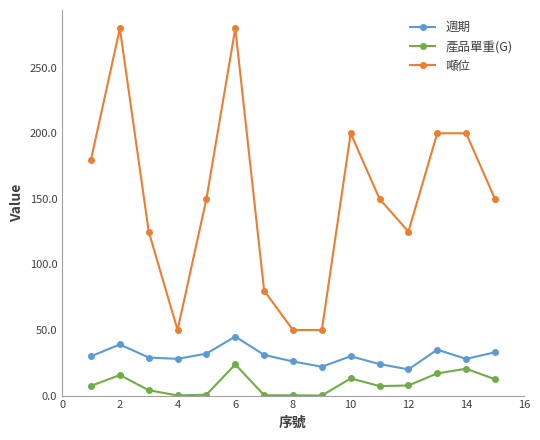

How many lines are shown in the chart?

3